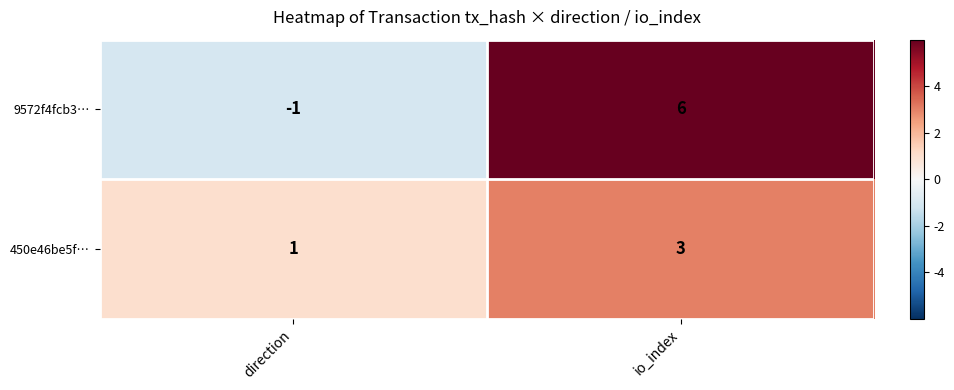

What is the sum of the 9572f4fcb3… values at direction and io_index?

5